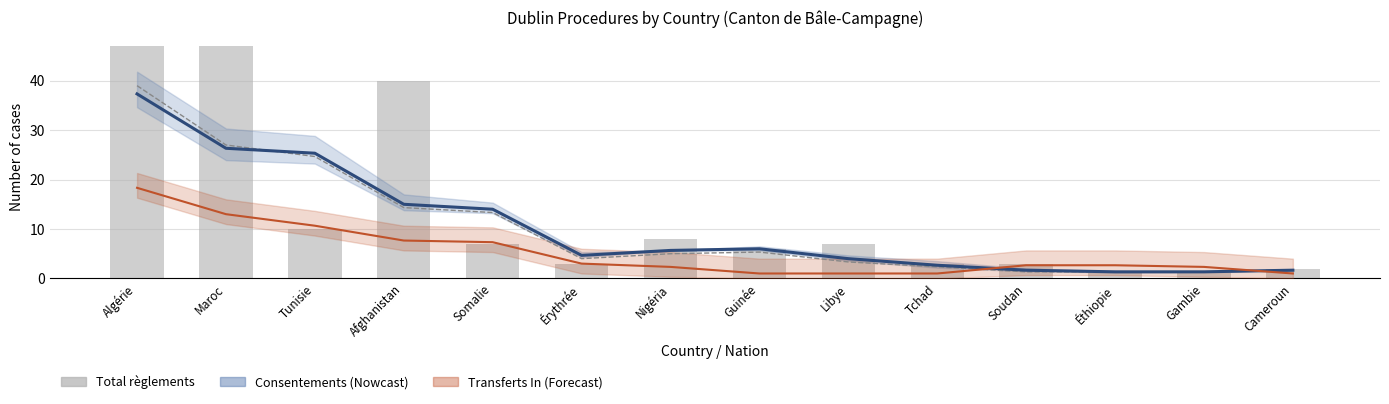

Rank the categories by Total règlements value from lowest to highest.

Éthiopie, Gambie, Cameroun, Érythrée, Tchad, Soudan, Guinée, Somalie, Libye, Nigéria, Tunisie, Afghanistan, Algérie, Maroc